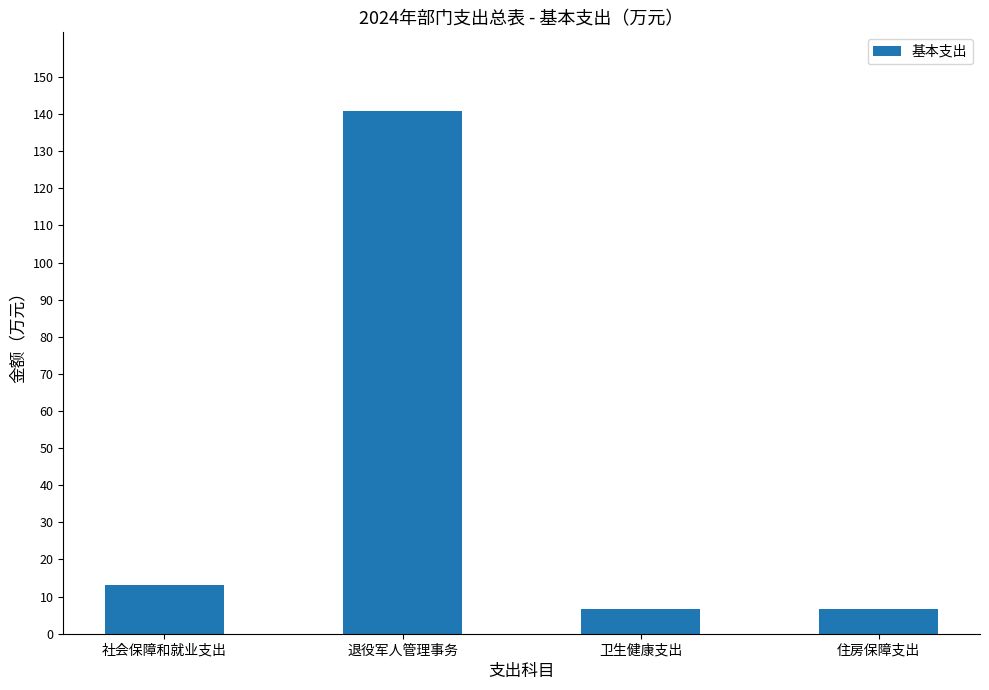

Are the bars grouped side by side (vs. stacked)?

No